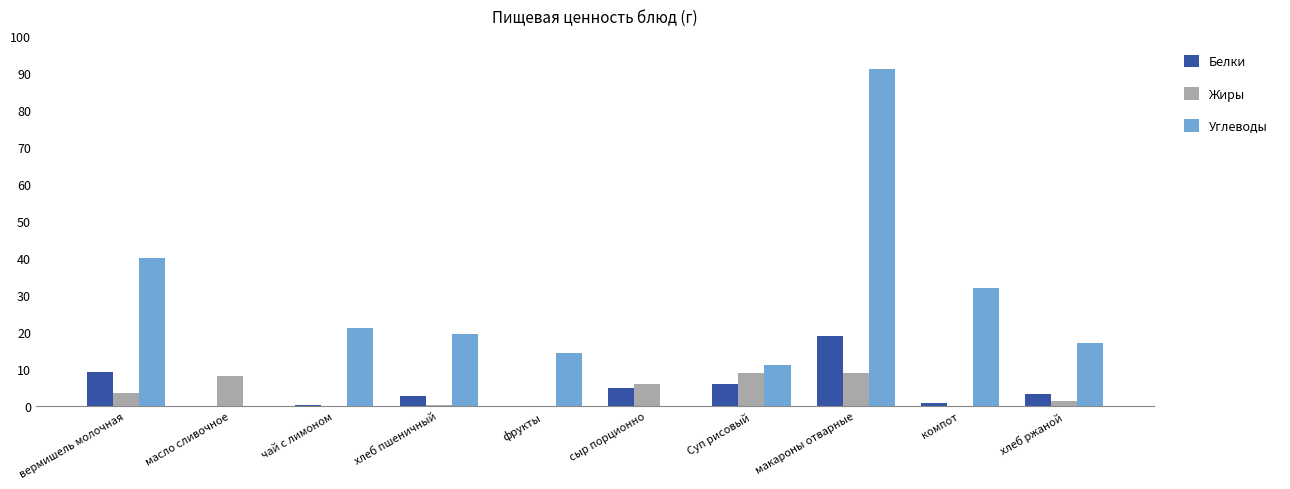

Is the value of Жиры at компот greater than the value of Белки at вермишель молочная?

No